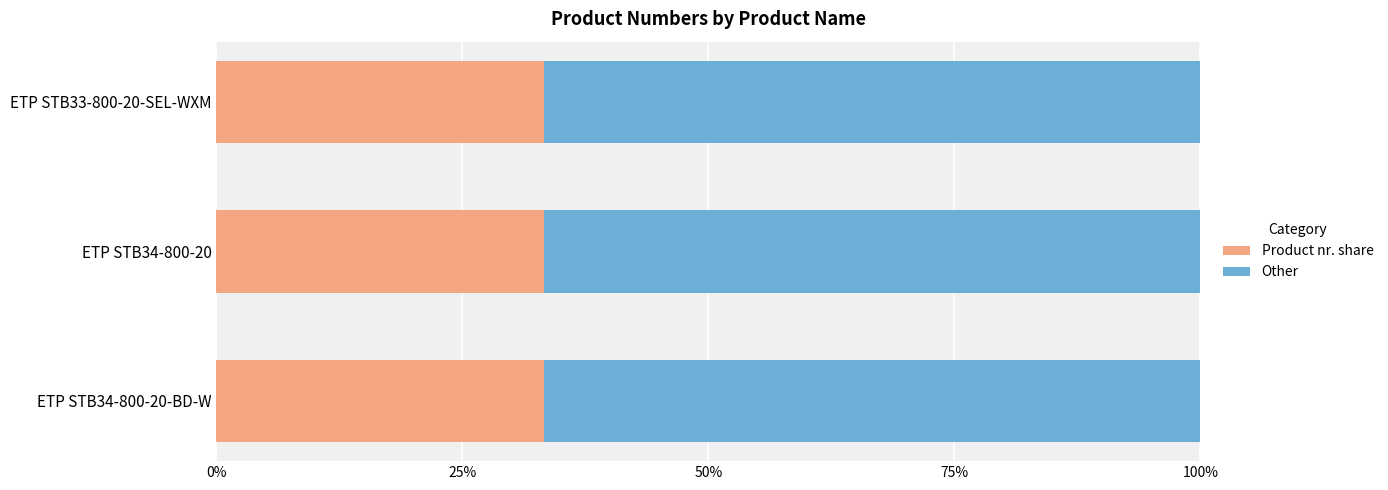

What is the total value across all series at ETP STB34-800-20?

100.0